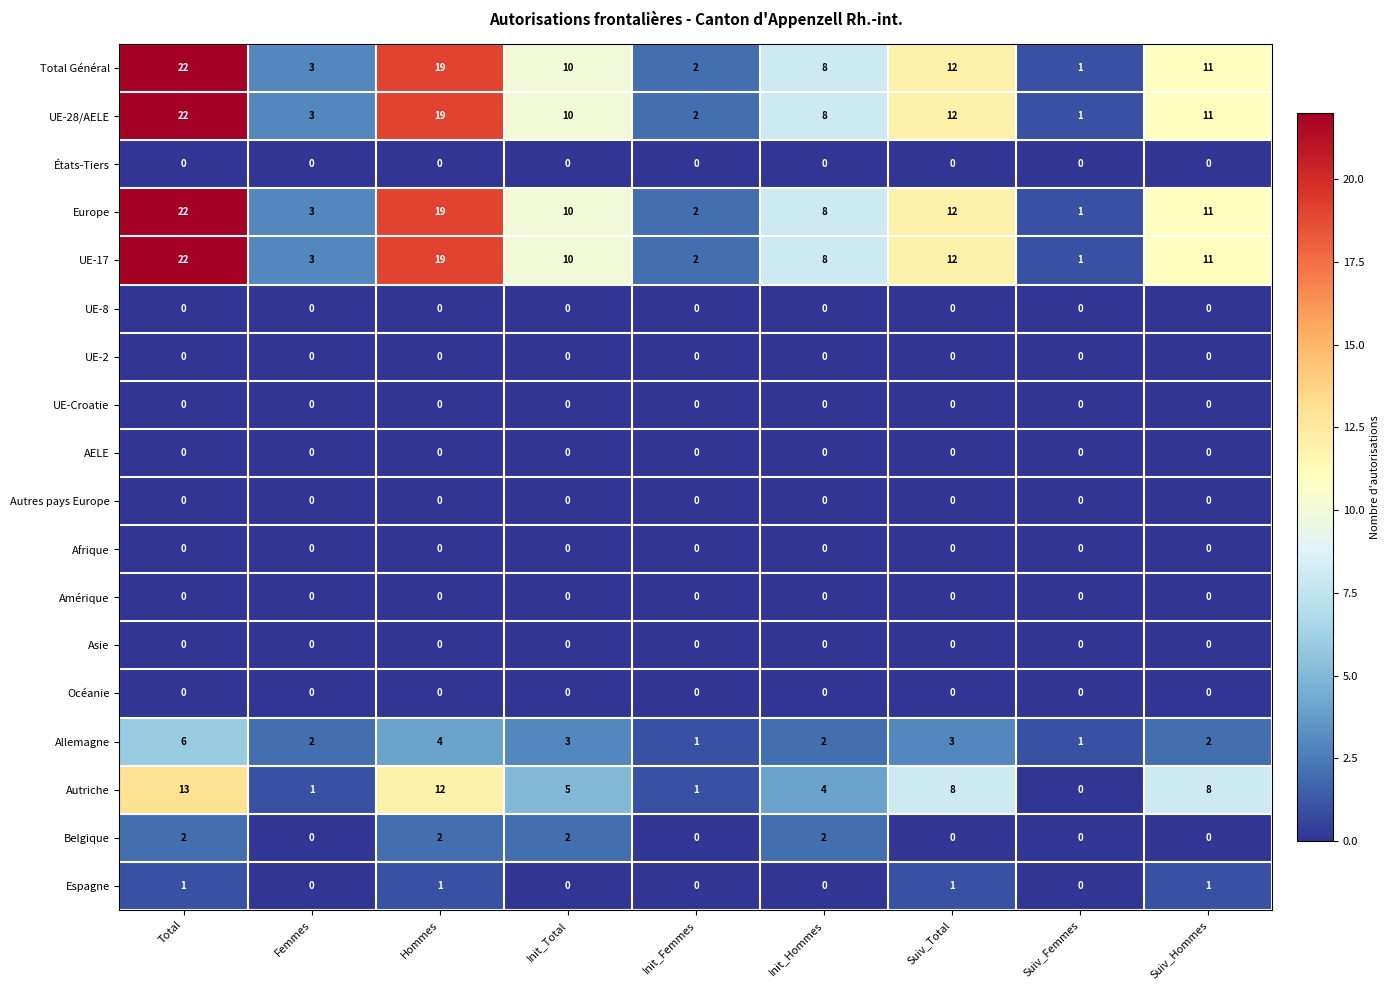

Where is Autriche nearest to the value 6?

Init_Total